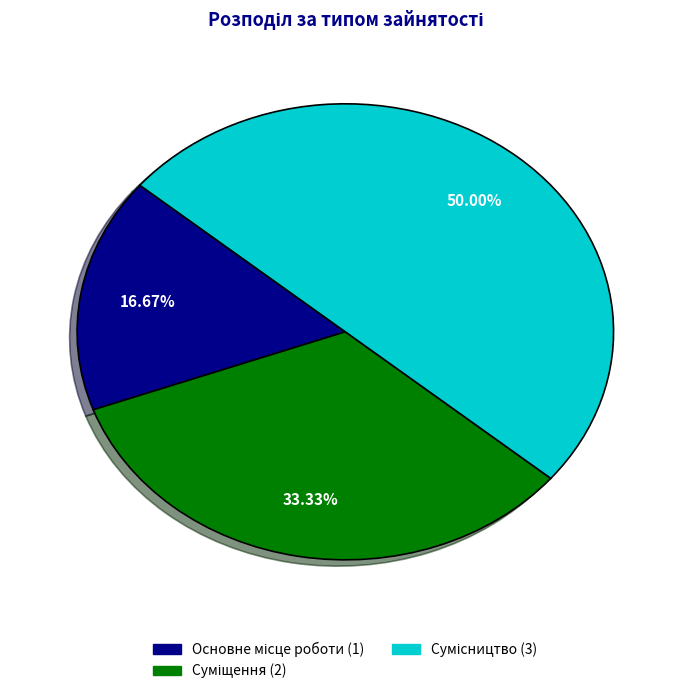

How many segments does this pie chart have?

3